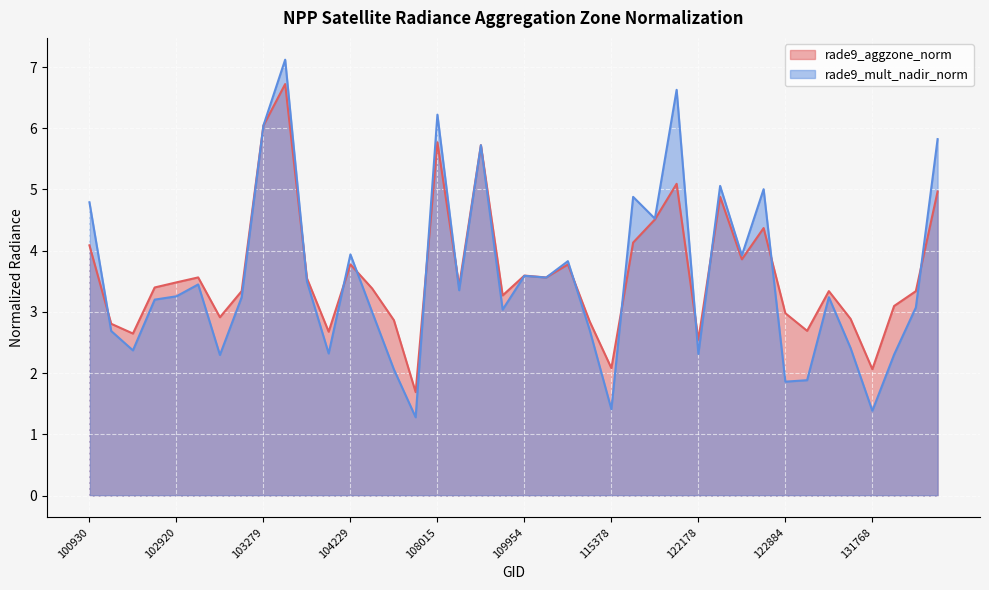

How many data points in rade9_aggzone_norm are above 3?

27